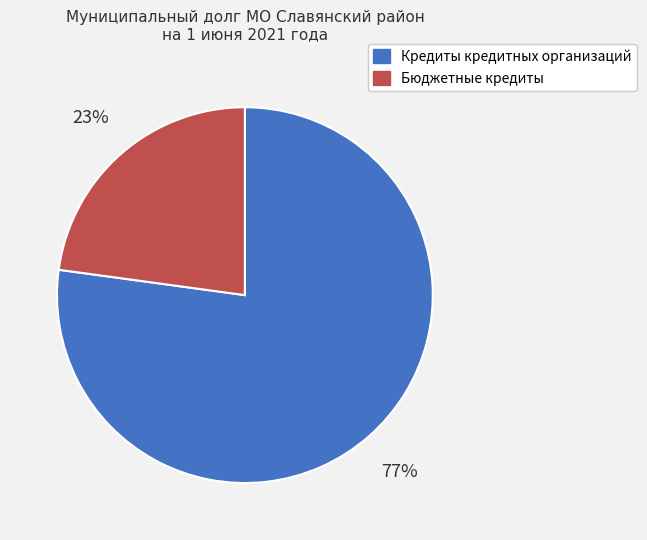

Which has a higher value, Кредиты кредитных организаций or Бюджетные кредиты?

Кредиты кредитных организаций